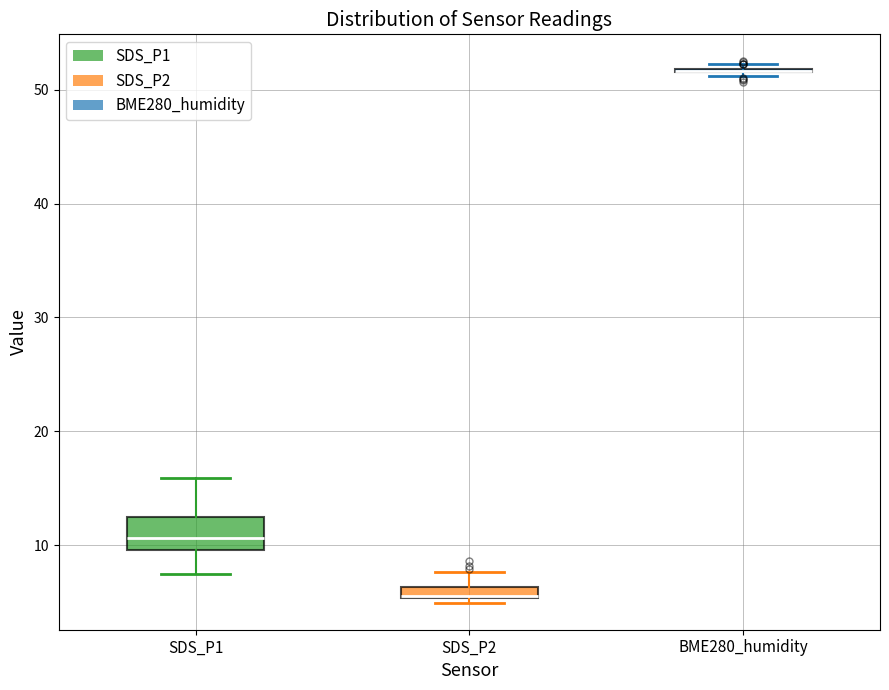

Where does the lower whisker of the box for SDS_P1 end on the y-axis? The values are not printed on the chart, so give them approximately, as read against the axis.

7